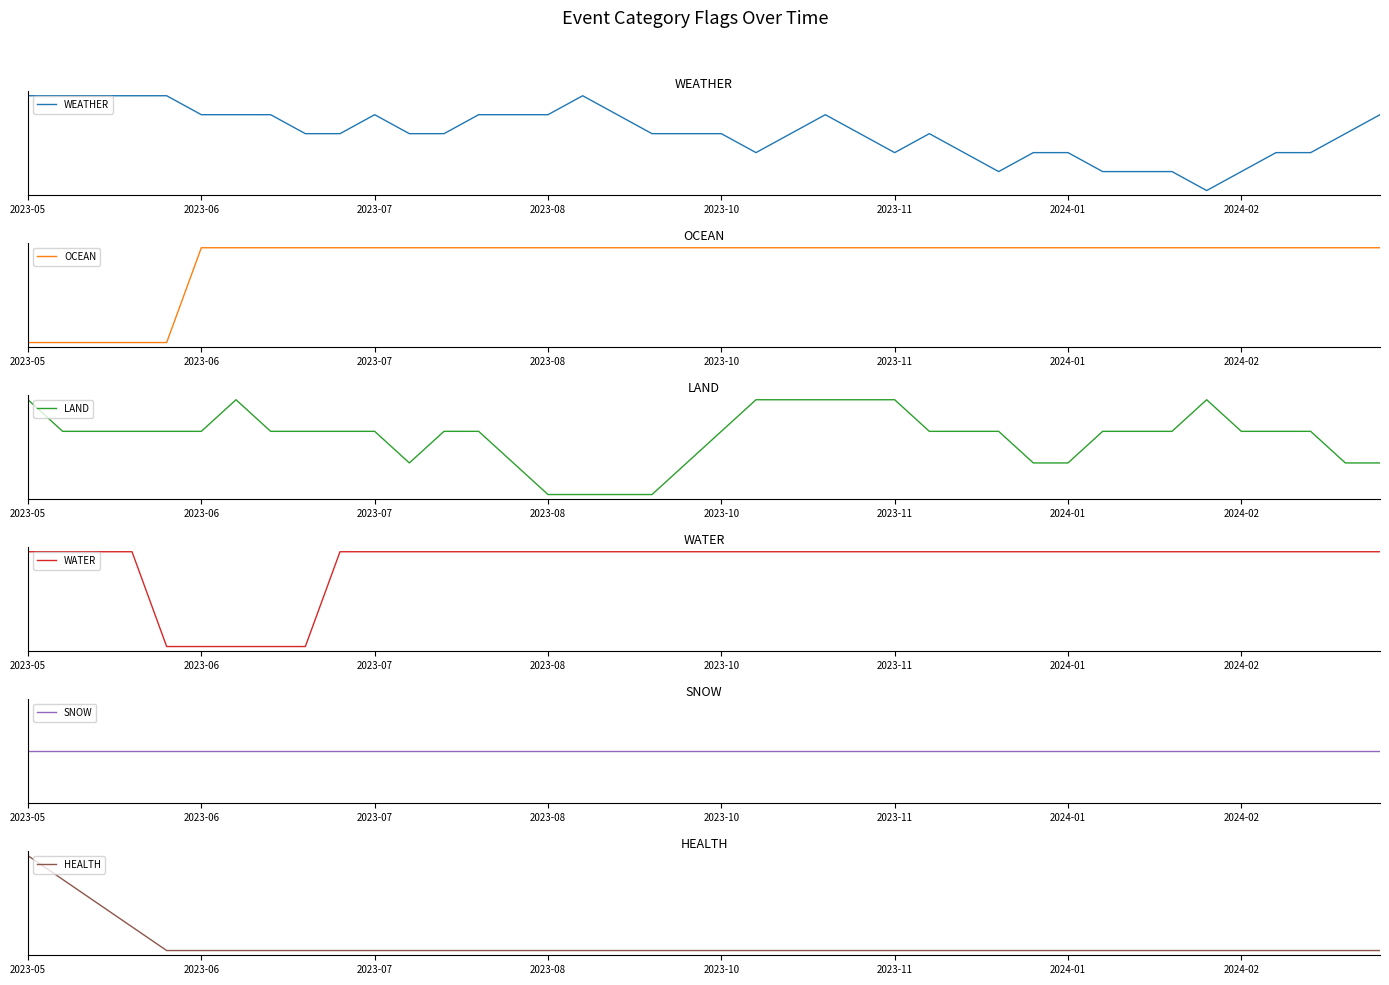

What is the difference between the maximum and minimum values in the WATER series?

1